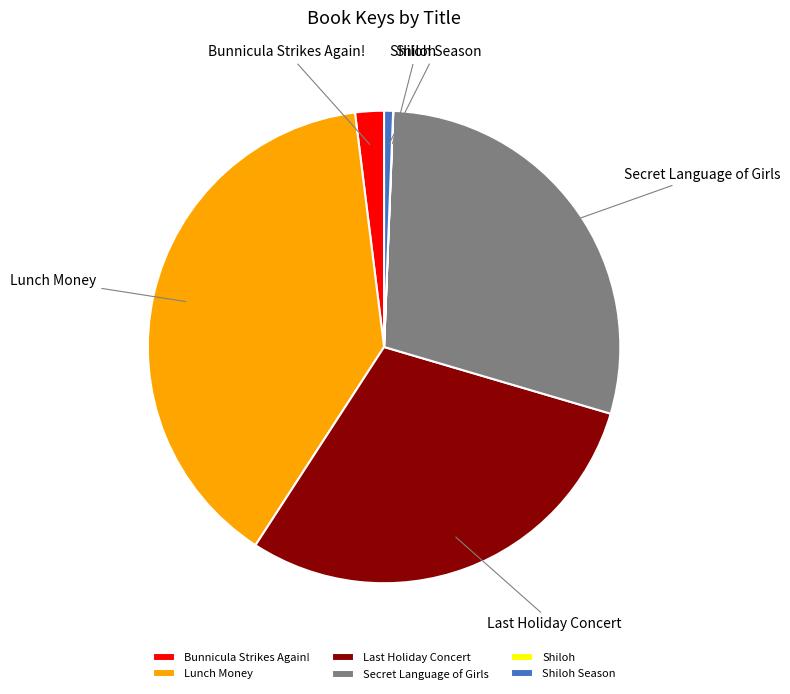

Which slice is the largest?

Lunch Money